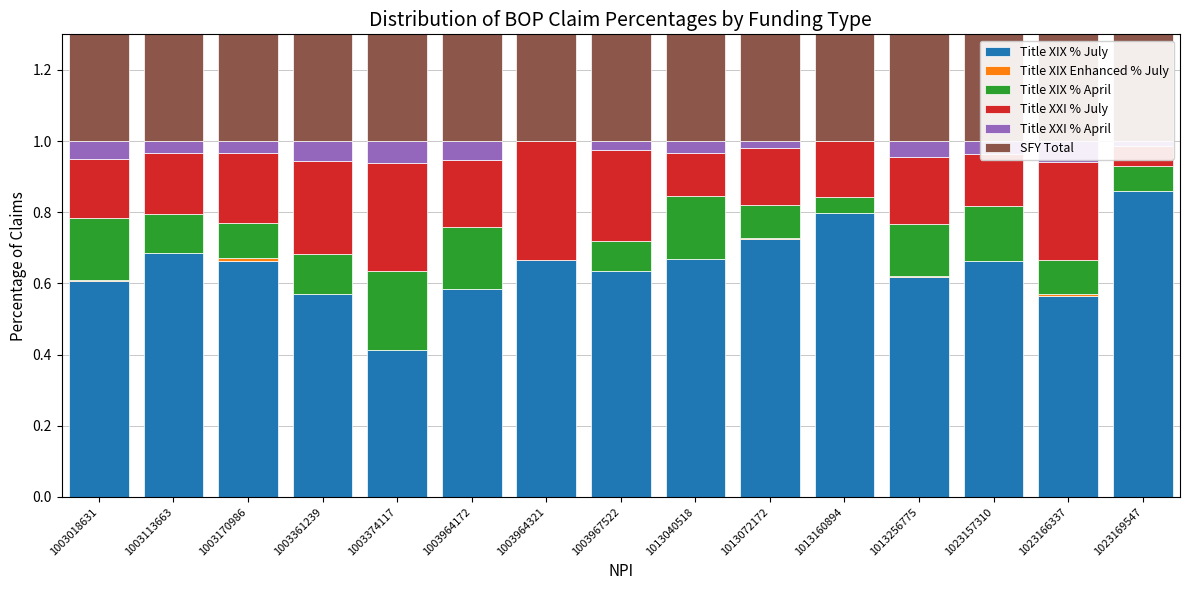

At how many categories does at least one series exceed 0?

15